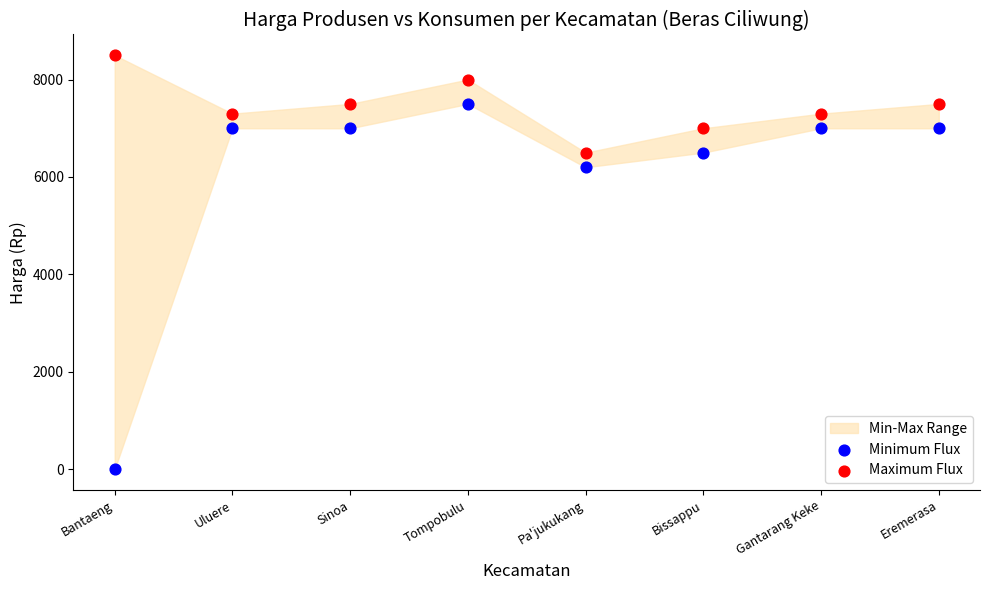

Across all data points, what is the range of Y values (max minus min)?

8500